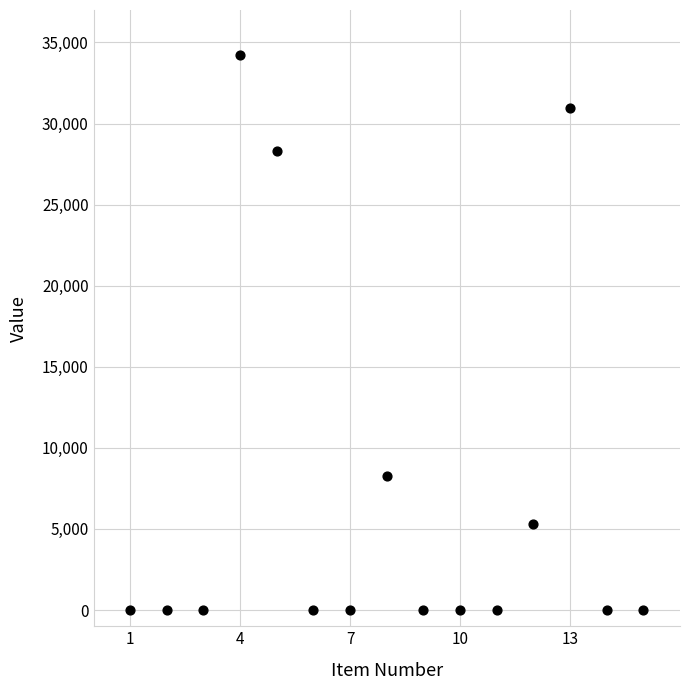

What is the range of Y values (max minus min)?

34240